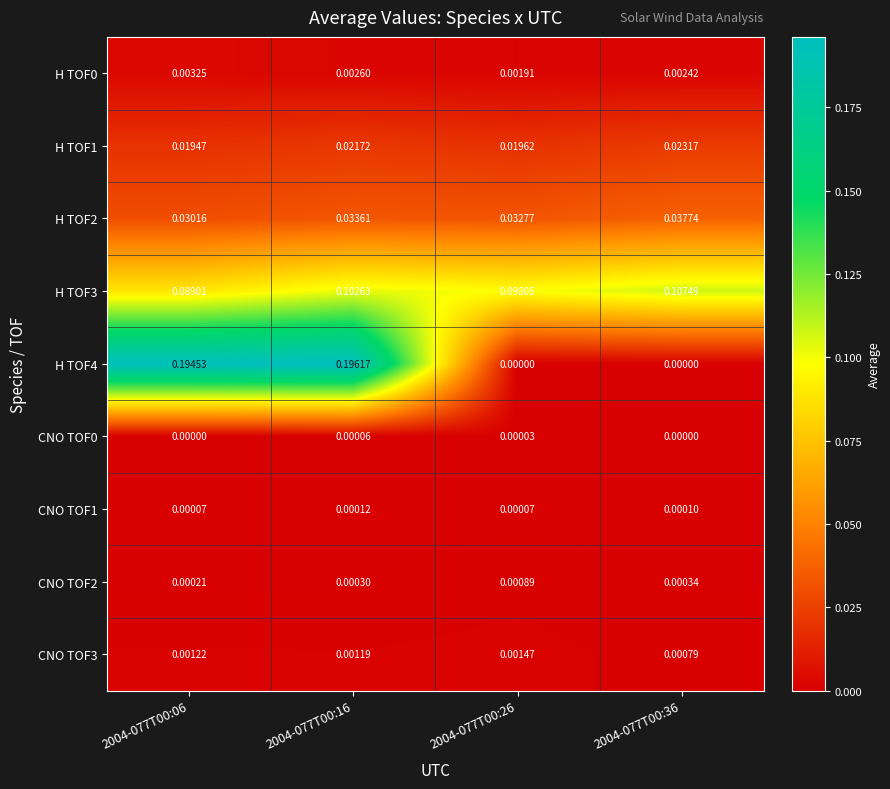

Is the value of CNO TOF0 at 2004-077T00:36 greater than the value of CNO TOF1 at 2004-077T00:06?

No